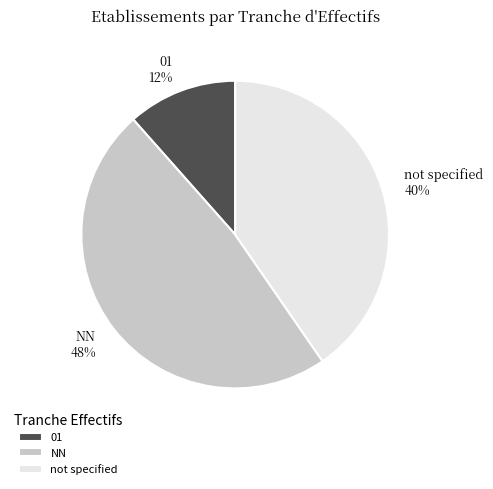

How many slices are in this pie chart?

3